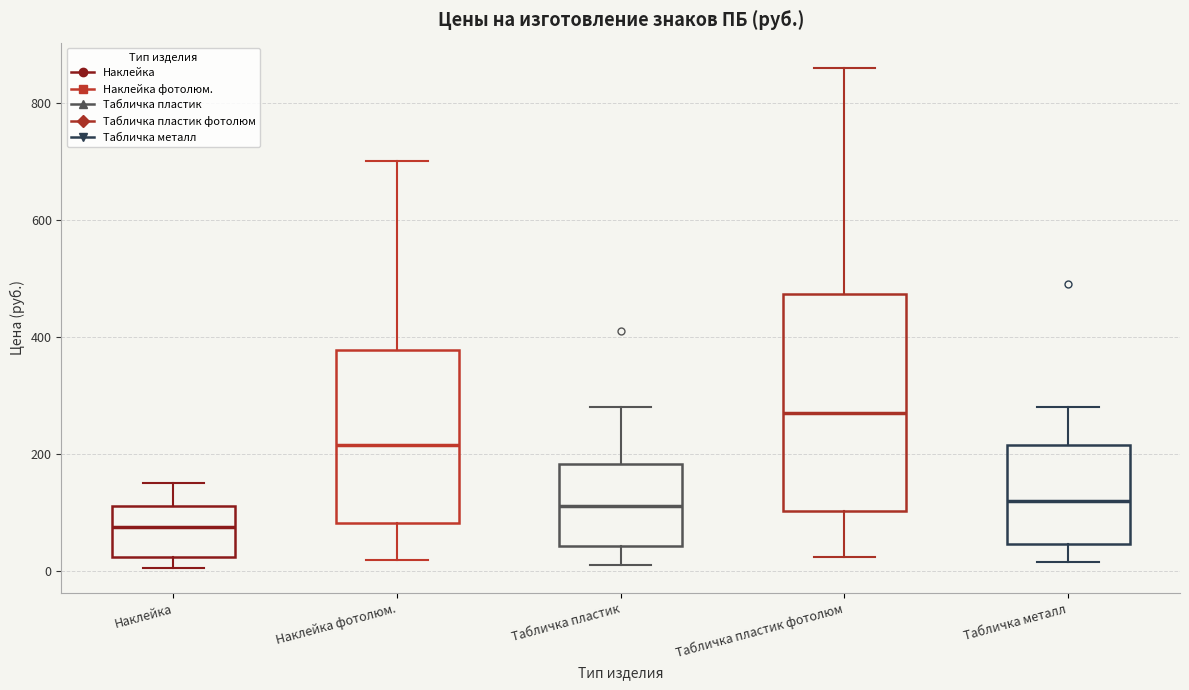

Which box is the tallest, from its lower edge to its upper edge?

Табличка пластик фотолюм